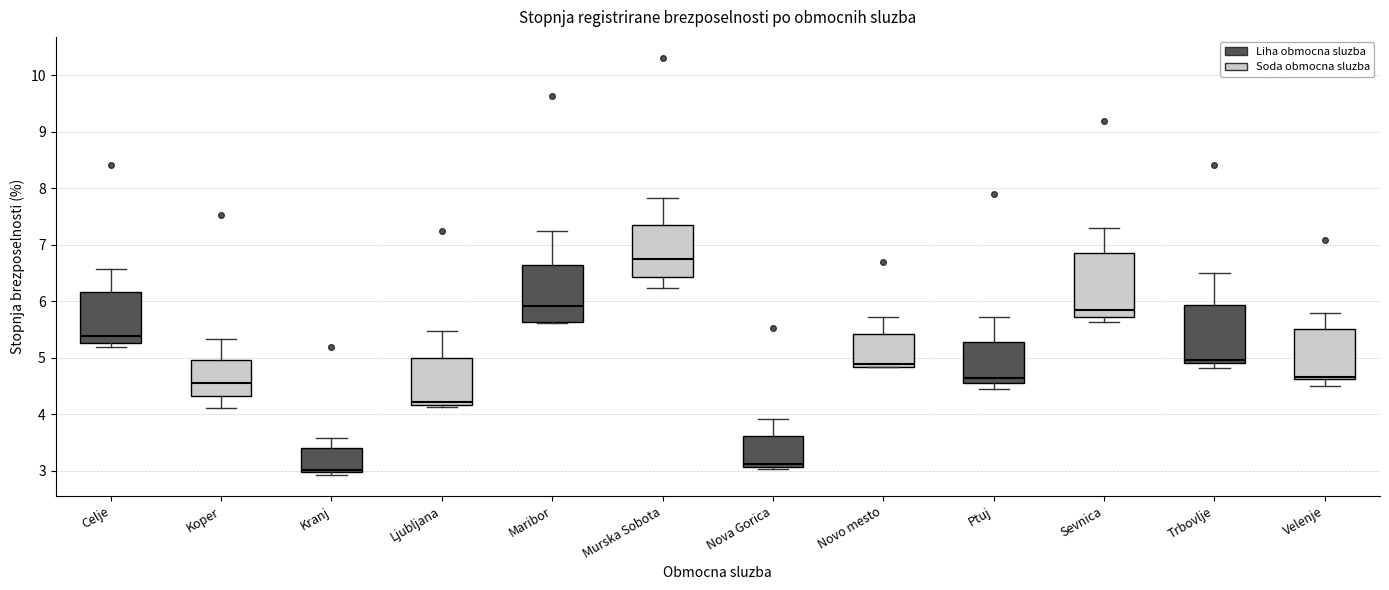

Reading left to right, read every box against the y-axis: the position of its median line, the range the box covers, and the ends of its whiskers. The values are not printed on the chart, so give them approximately, as read against the axis.

Celje: median 5.4, box 5.3 to 6.2, whiskers 5.2 to 6.6
Koper: median 4.5, box 4.3 to 5.0, whiskers 4.1 to 5.3
Kranj: median 3.0 (just above the box's lower edge), box 3.0 to 3.4, whiskers 2.9 to 3.6
Ljubljana: median 4.2 (just above the box's lower edge), box 4.2 to 5.0, whiskers 4.1 to 5.5
Maribor: median 5.9, box 5.6 to 6.6, whiskers 5.6 to 7.2
Murska Sobota: median 6.8, box 6.4 to 7.4, whiskers 6.2 to 7.8
Nova Gorica: median 3.1 (just above the box's lower edge), box 3.1 to 3.6, whiskers 3.0 to 3.9
Novo mesto: median 4.9, box 4.8 to 5.4, whiskers 4.8 to 5.7
Ptuj: median 4.6, box 4.5 to 5.3, whiskers 4.4 to 5.7
Sevnica: median 5.8, box 5.7 to 6.9, whiskers 5.6 to 7.3
Trbovlje: median 5.0, box 4.9 to 5.9, whiskers 4.8 to 6.5
Velenje: median 4.7, box 4.6 to 5.5, whiskers 4.5 to 5.8